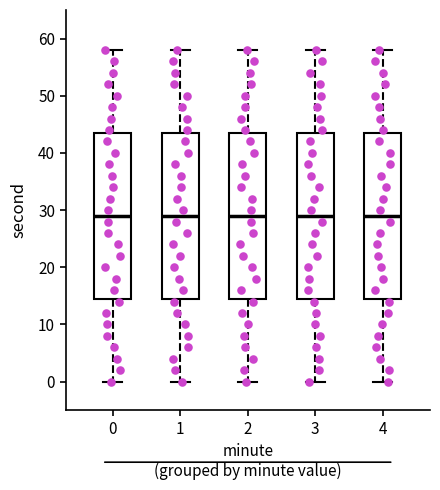

Reading left to right, transcribe this box plot: for each box, give where its median line is, the range the box spans, and where its two whiskers end, as read against the y-axis. The values are not printed on the chart, so give them approximately, as read against the axis.

0: median 29, box 15 to 44, whiskers 0 to 58
1: median 29, box 15 to 44, whiskers 0 to 58
2: median 29, box 15 to 44, whiskers 0 to 58
3: median 29, box 15 to 44, whiskers 0 to 58
4: median 29, box 15 to 44, whiskers 0 to 58